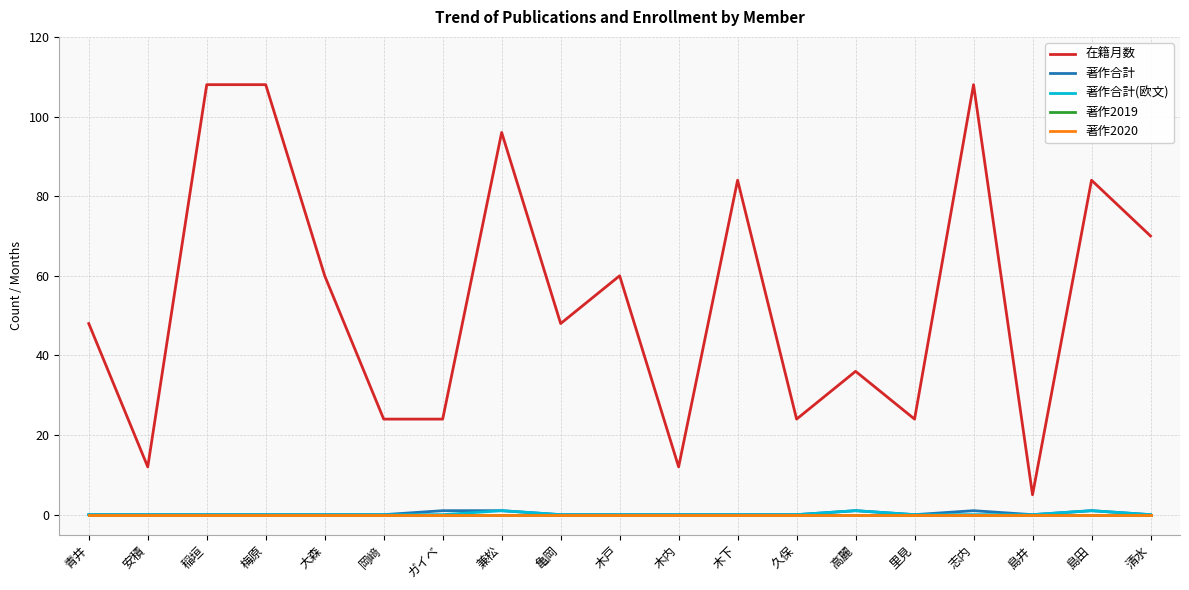

Which has a higher value, ガイベ or 島井?

ガイベ